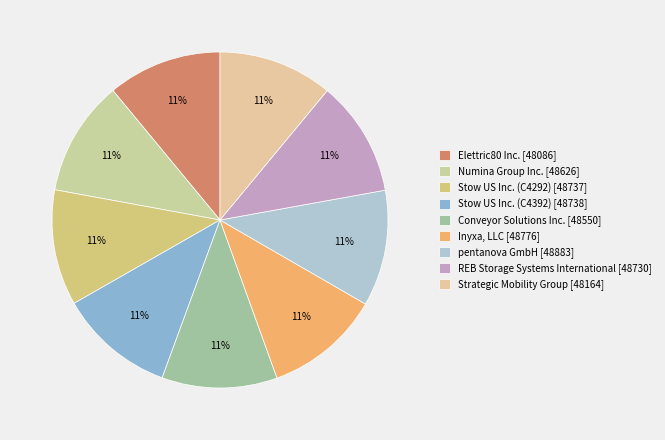

What is the total percentage of Numina Group Inc. and Strategic Mobility Group?

22.1%